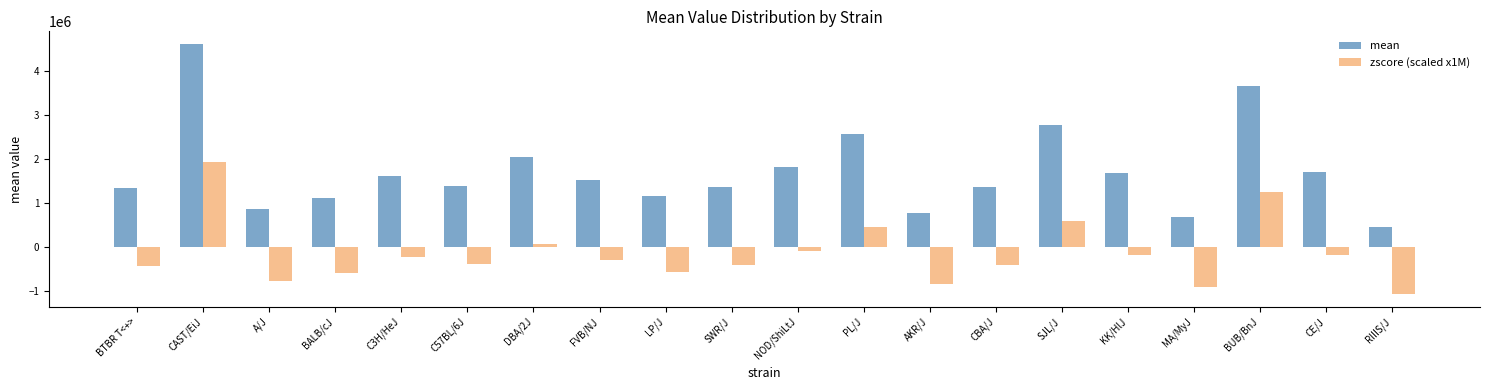

What is the difference between the highest and lowest values at NOD/ShiLtJ?

1907013